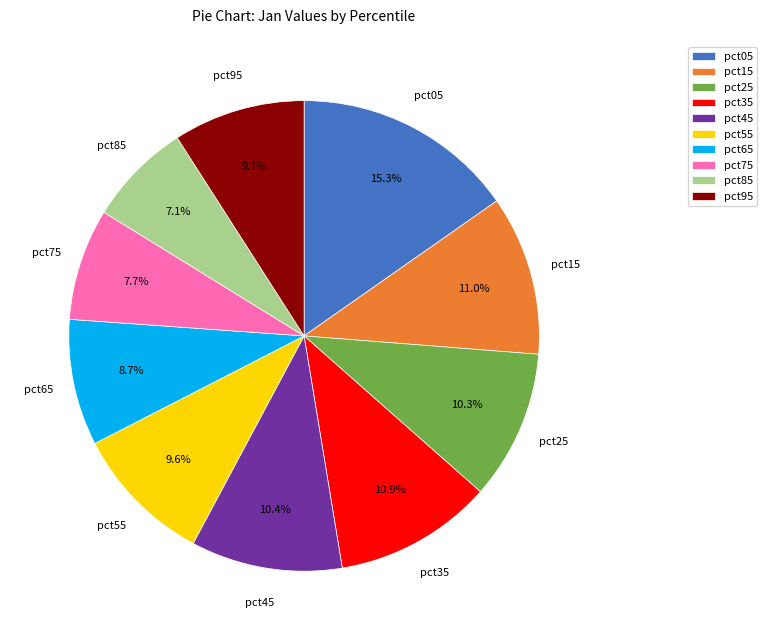

How much of the chart is everything except pct35?

89.1%